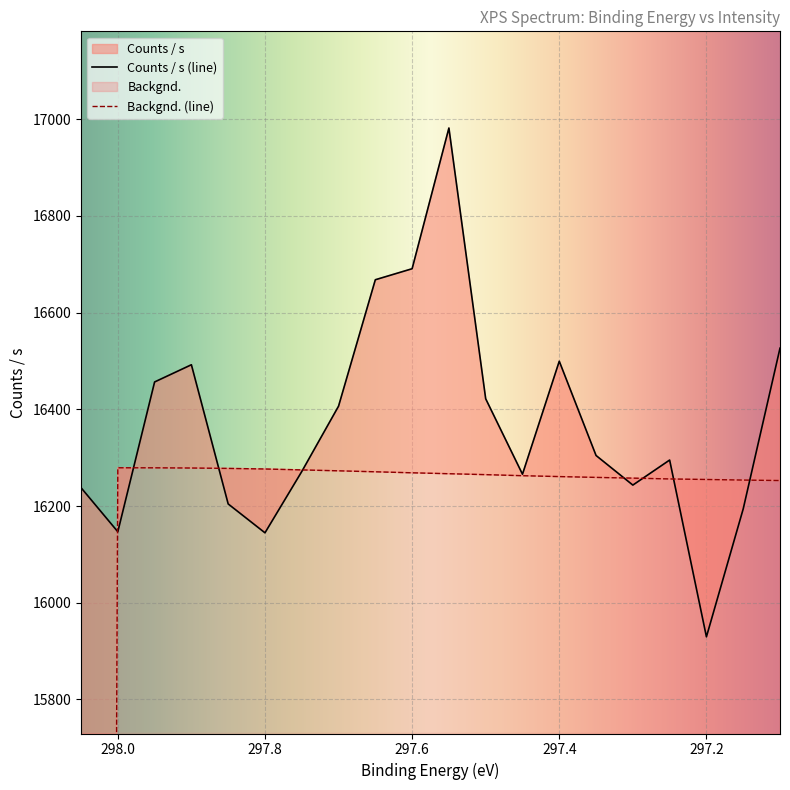

What is the average value of the Backgnd. series?

15453.4